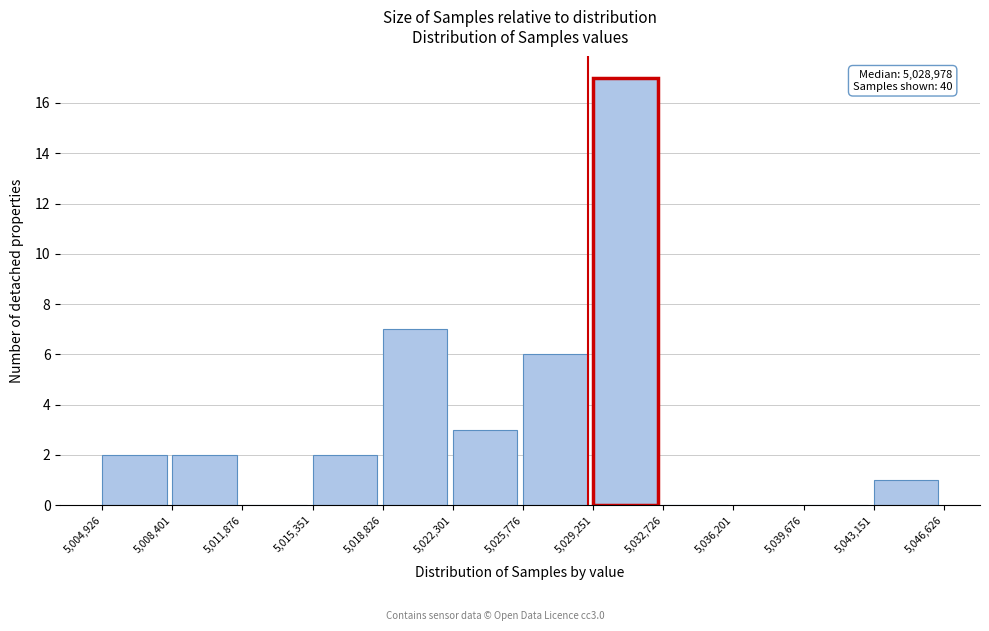

Over which range of the x-axis is the bar tallest?

5,029,251 to 5,032,726